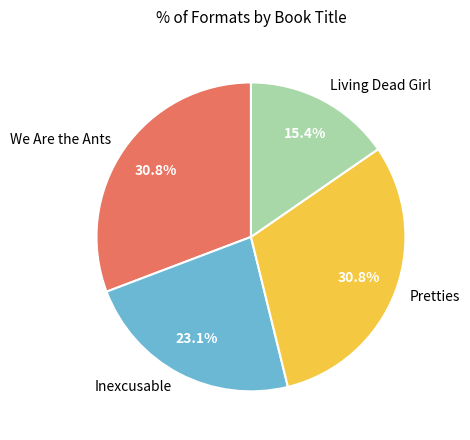

How many segments does this pie chart have?

4